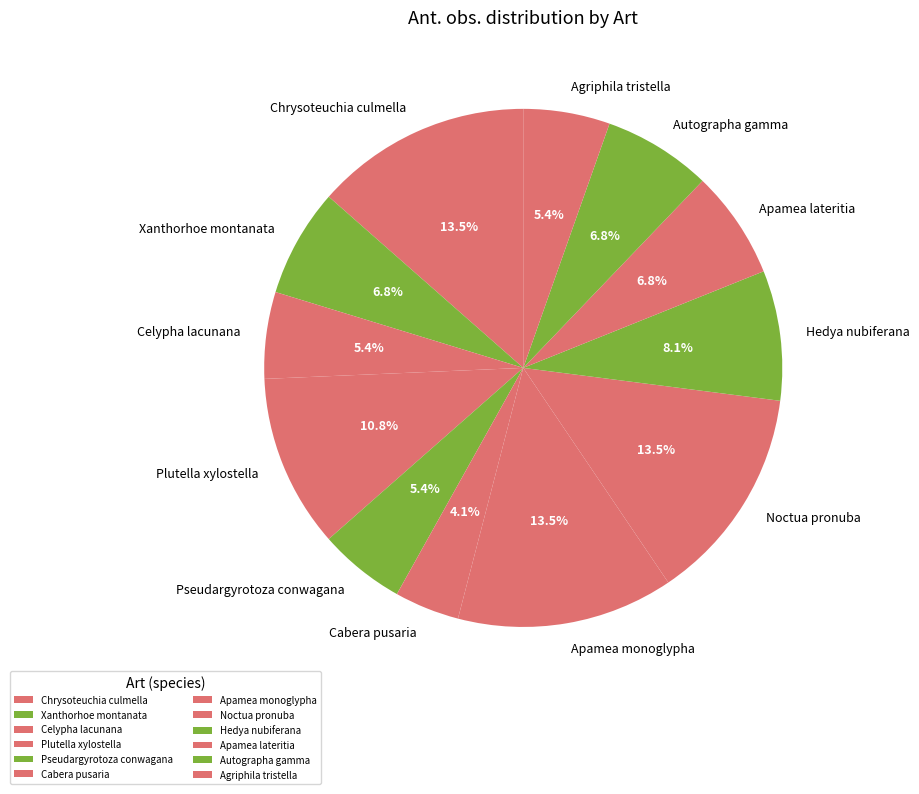

Which slice is the smallest?

Cabera pusaria